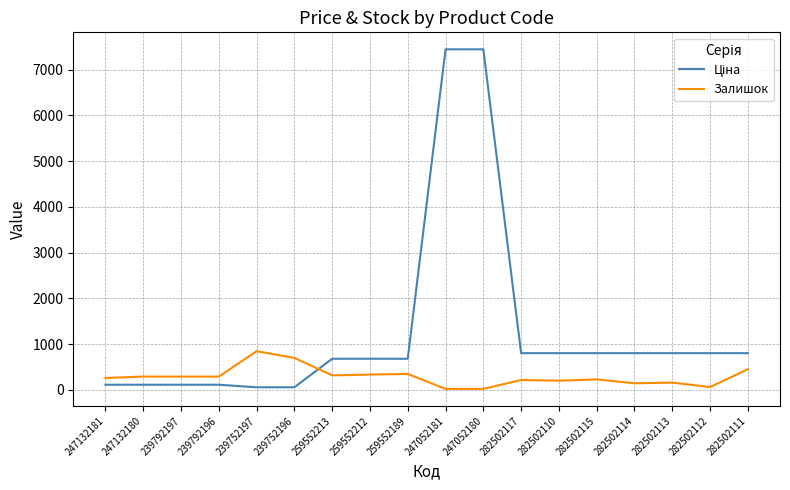

At how many categories does at least one series exceed 5879?

2